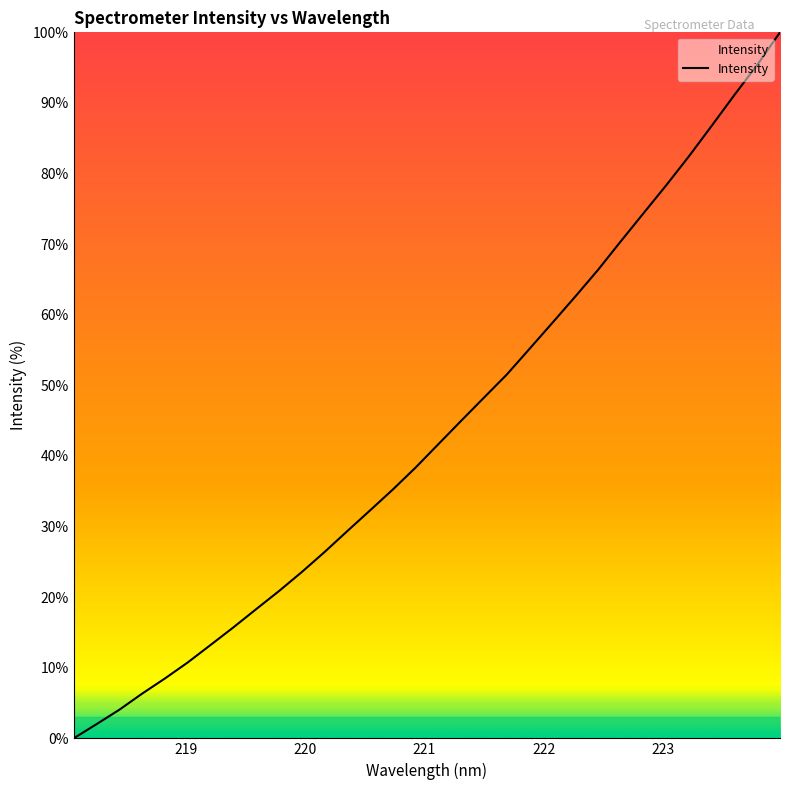

What is the difference between the maximum and minimum values?

100.0